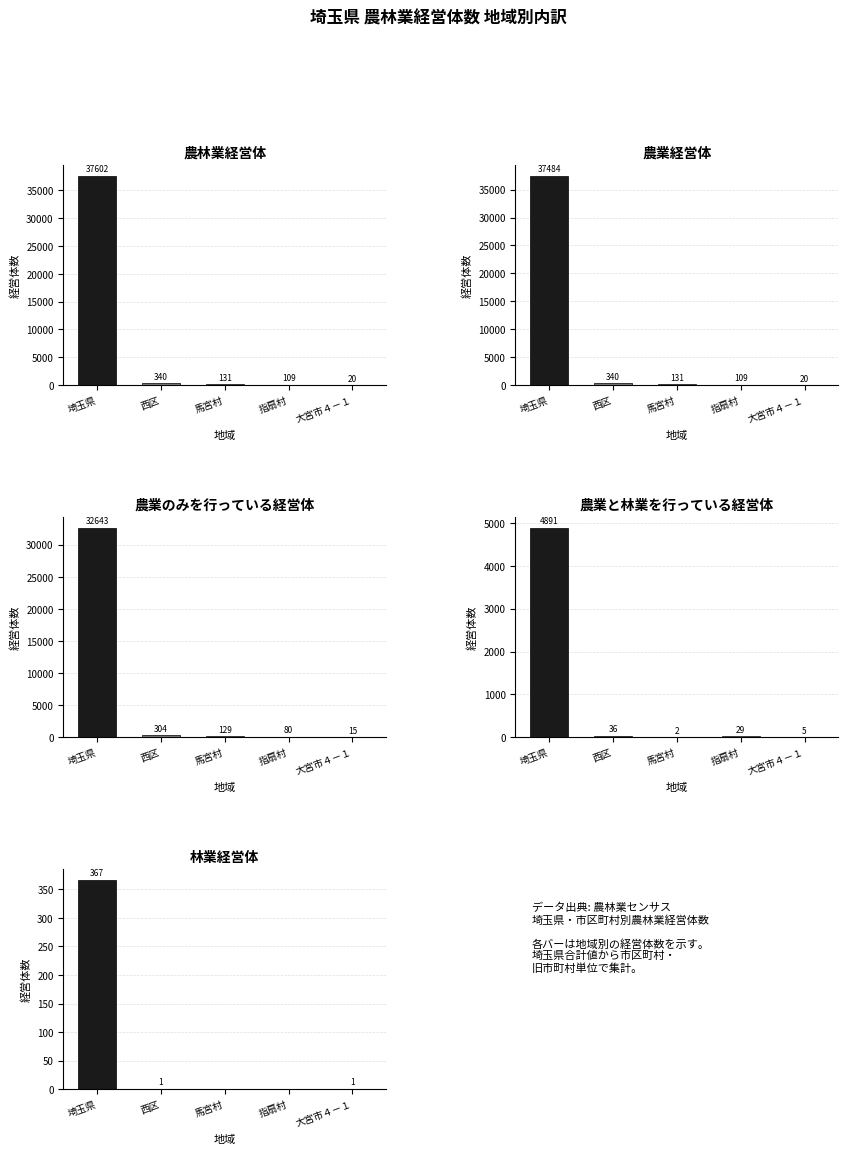

Which series has the widest spread of values?

農林業経営体